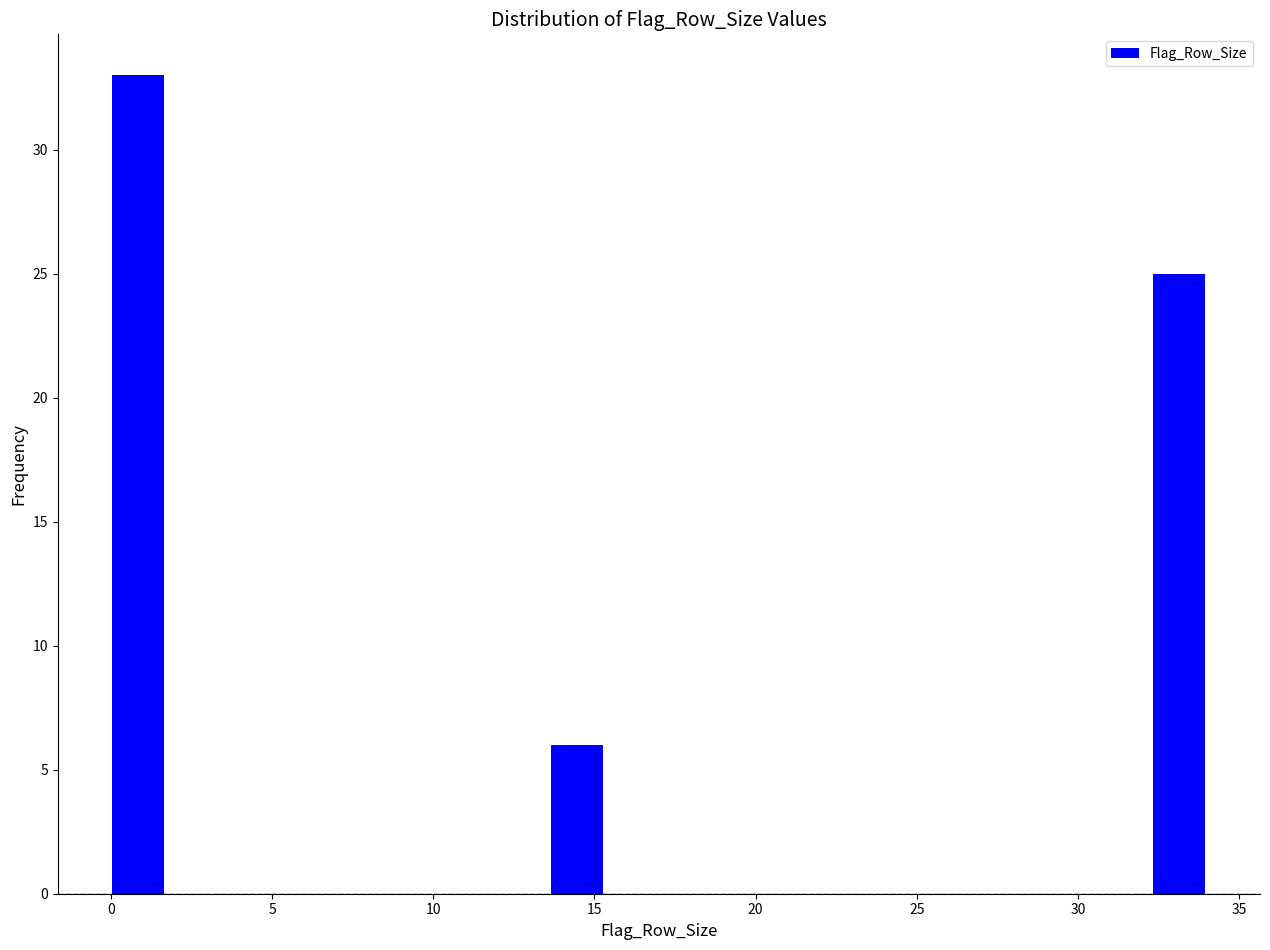

Read against the x-axis, roughly where is the centre of the tallest bar?

1.0